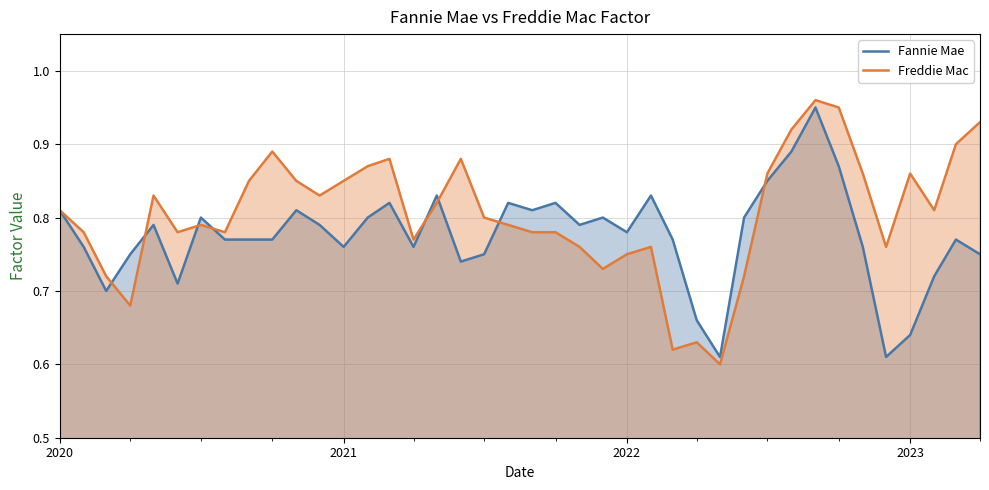

What is the label of the 40th point from the right?

2020